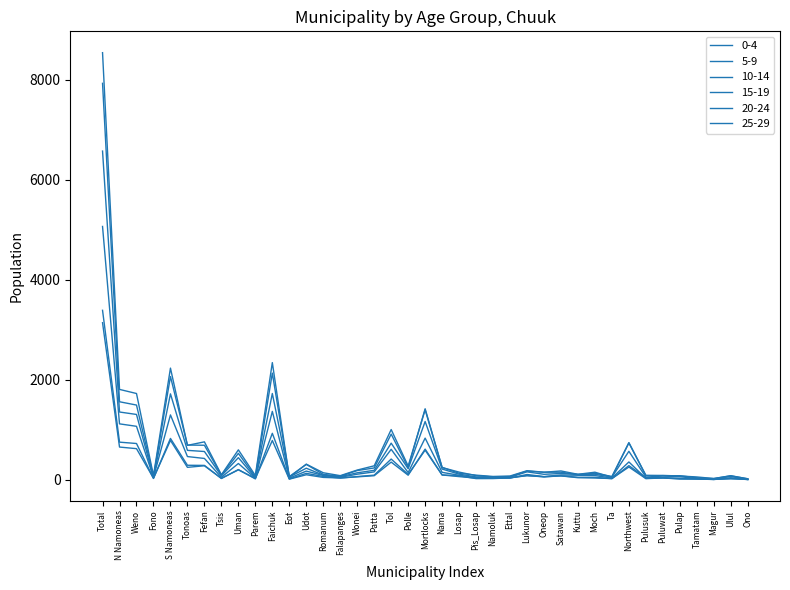

What is the minimum value for 25-29?

6